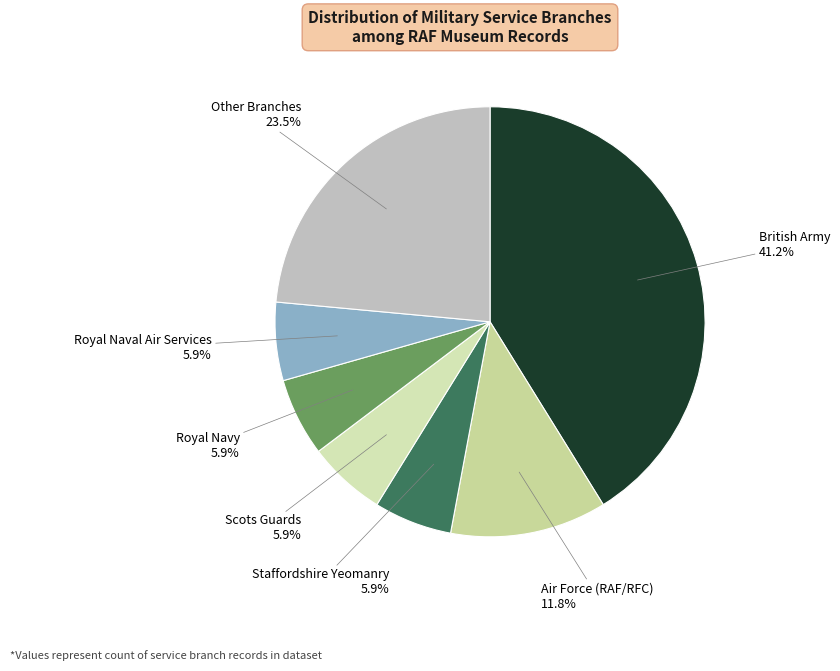

Does Air Force (RAF/RFC) represent more than half of the total?

No